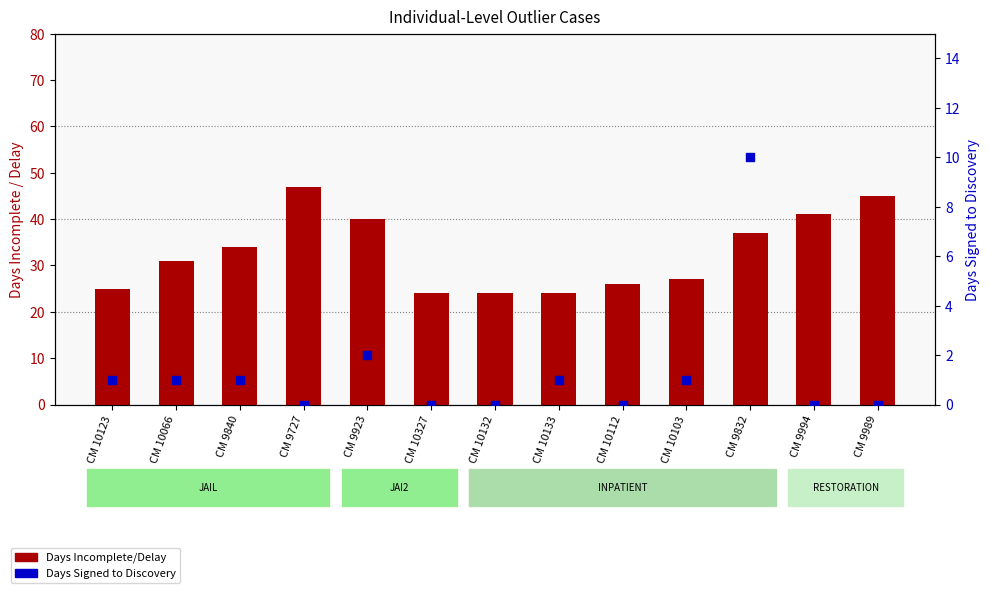

Which series has the largest total across all categories?

Days Incomplete/Delay